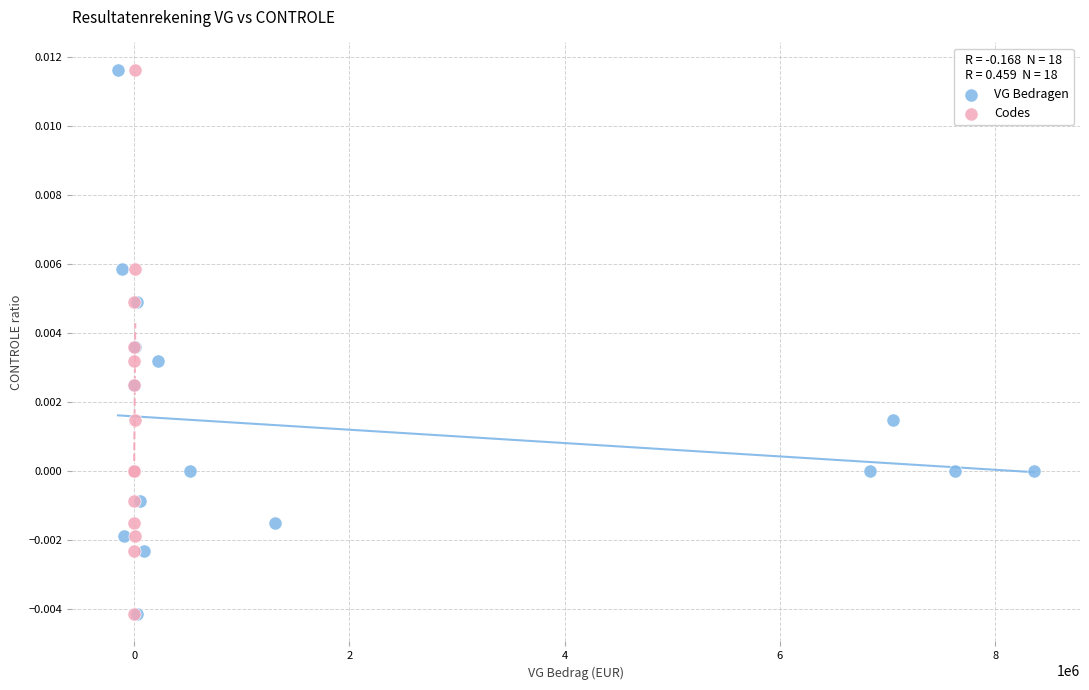

What are all the series names shown in the legend?

VG Bedragen, Codes